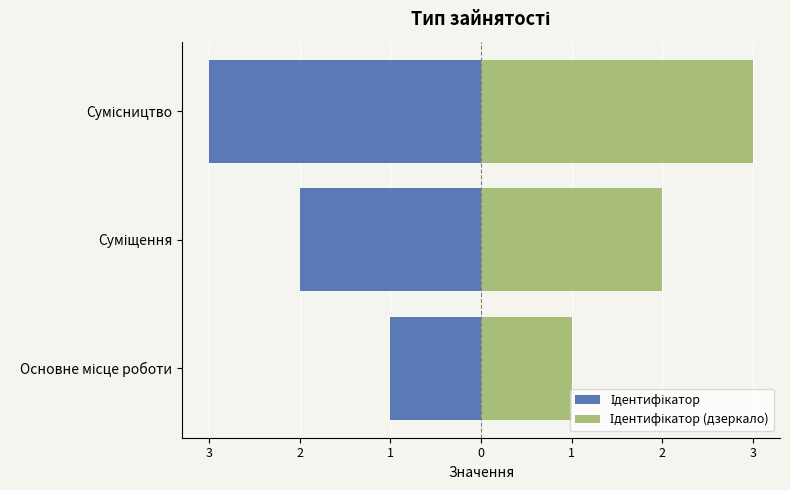

Rank the series by their maximum value, from highest to lowest.

Ідентифікатор (дзеркало), Ідентифікатор